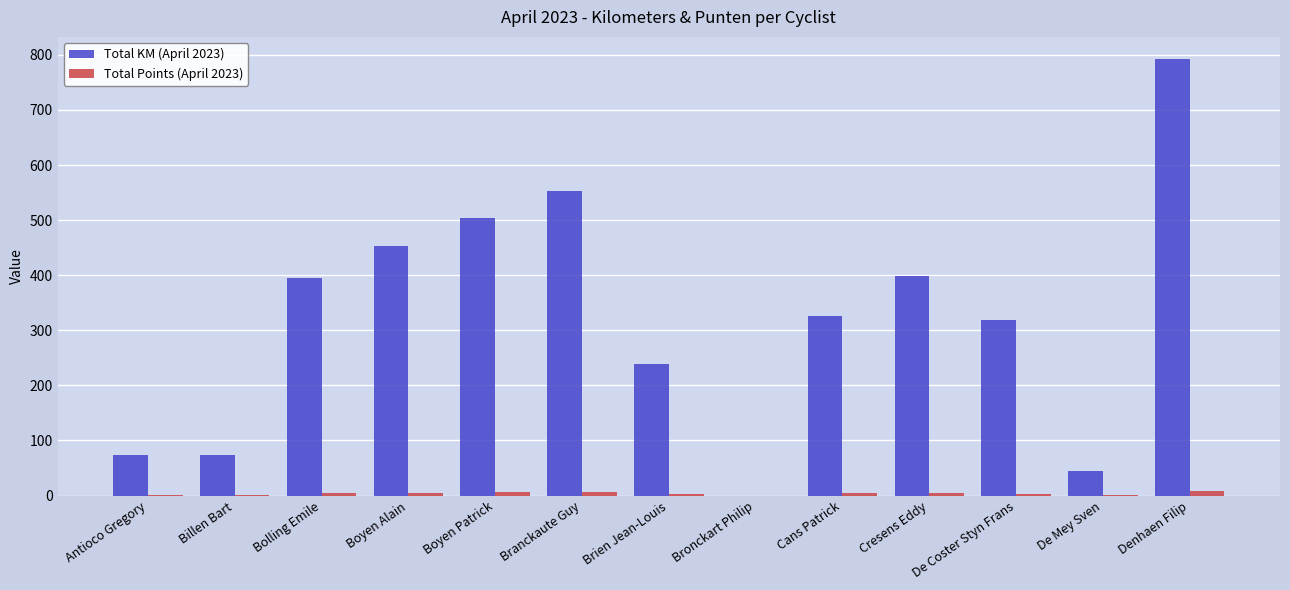

True or false: Total KM (April 2023) has a value of 395 at Bolling Emile.

True